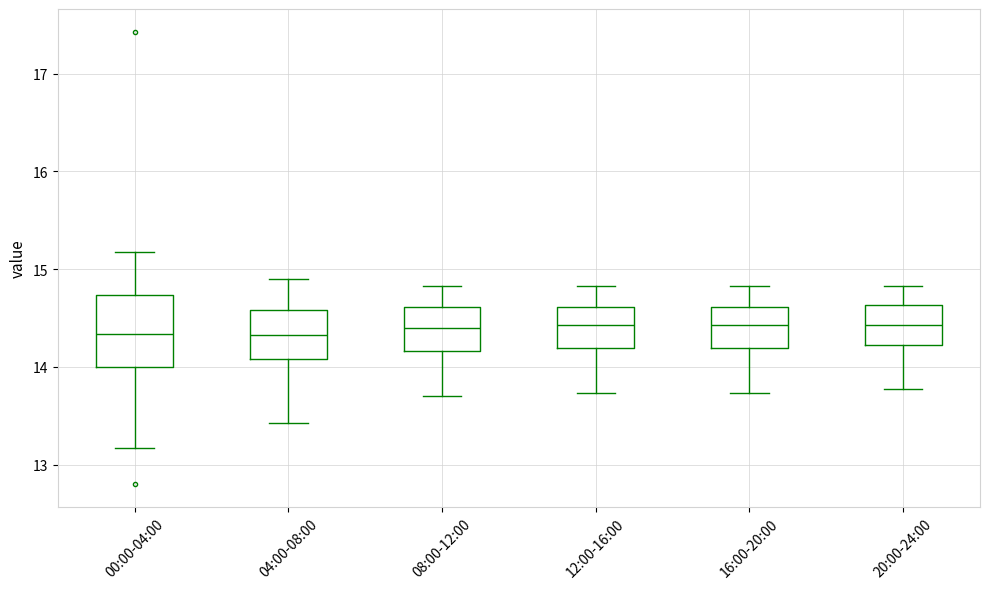

Where does the lower whisker of the box for 16:00-20:00 end on the y-axis? The values are not printed on the chart, so give them approximately, as read against the axis.

13.7